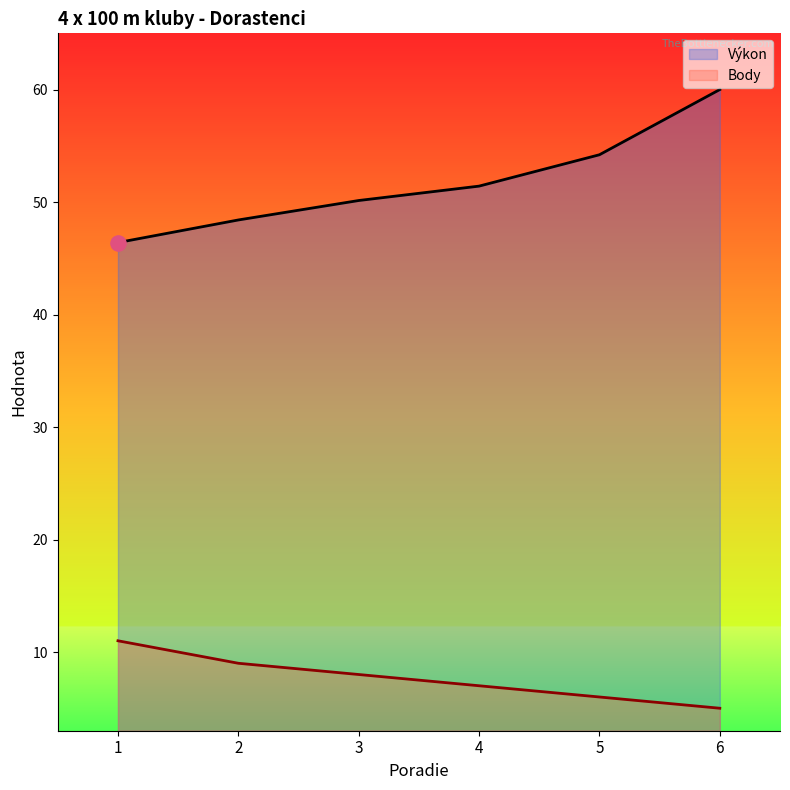

Which series contains the highest Y value?

Výkon